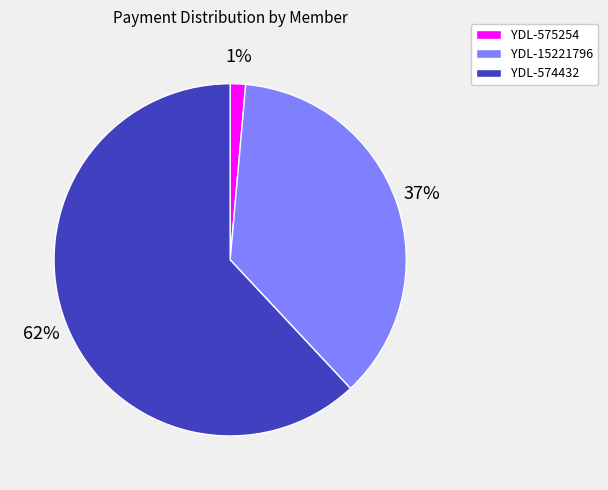

Is there any slice that represents more than half of the pie?

Yes